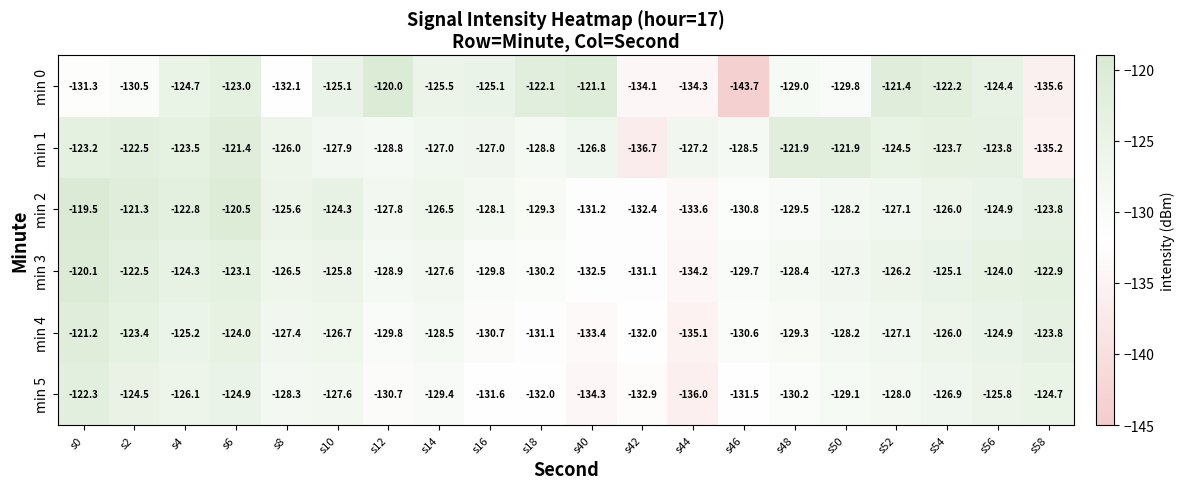

Which series changed the most between s48 and s54?

min 0